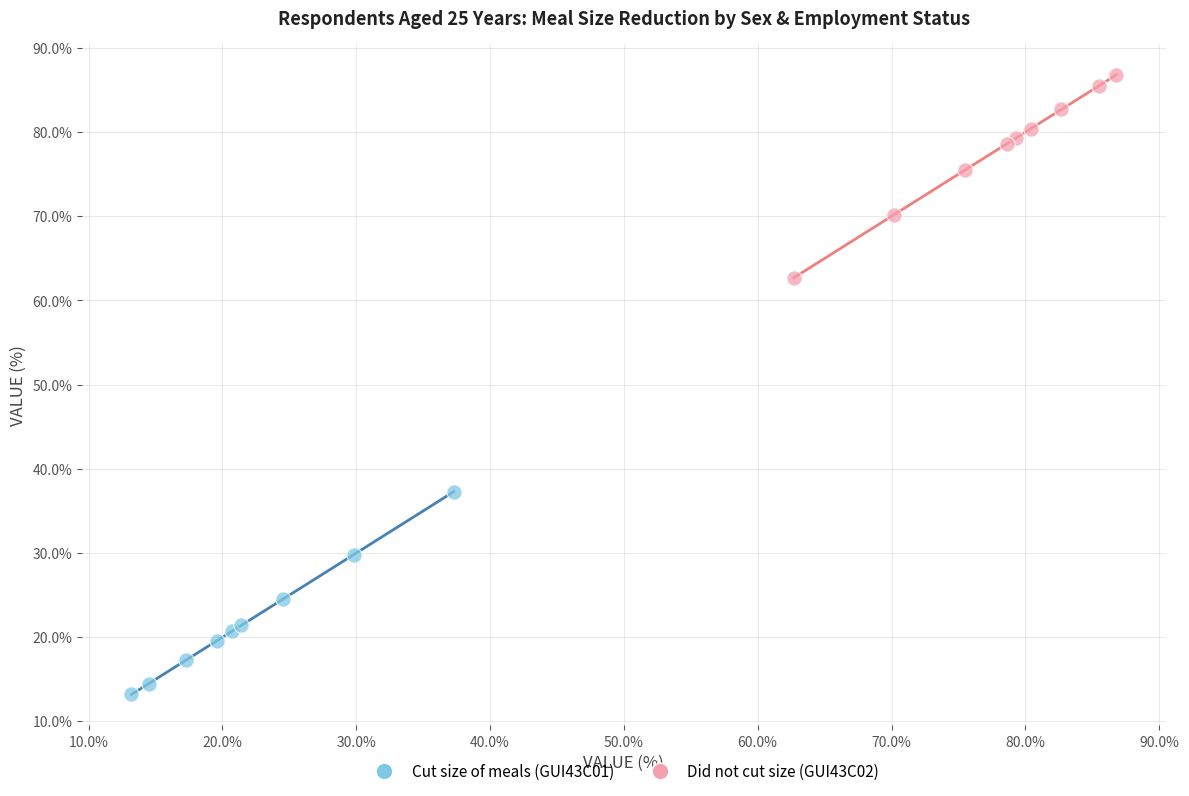

Which series contains the lowest Y value?

Cut size of meals (GUI43C01)